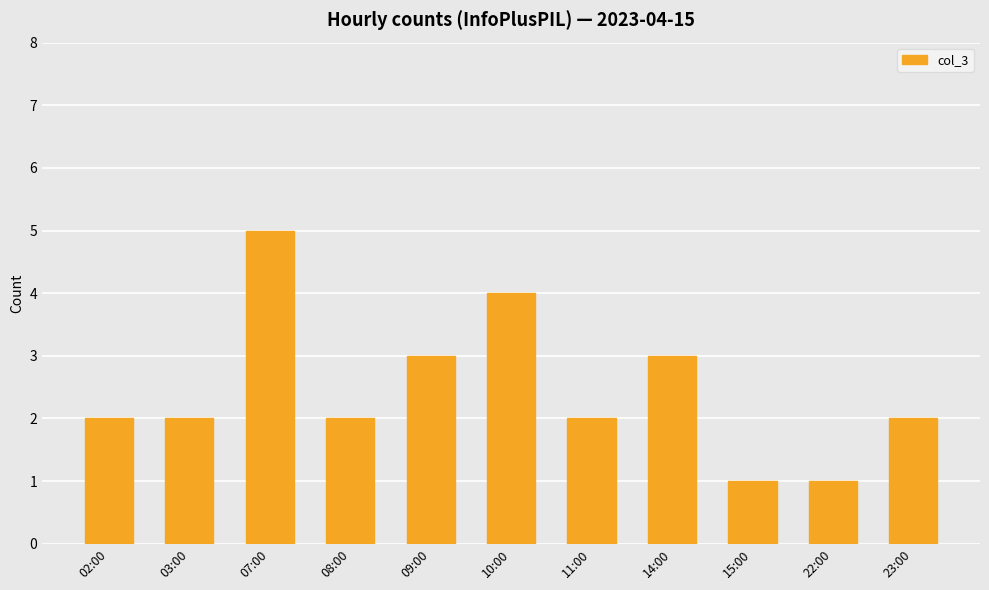

Which label corresponds to the largest value in the chart?

07:00